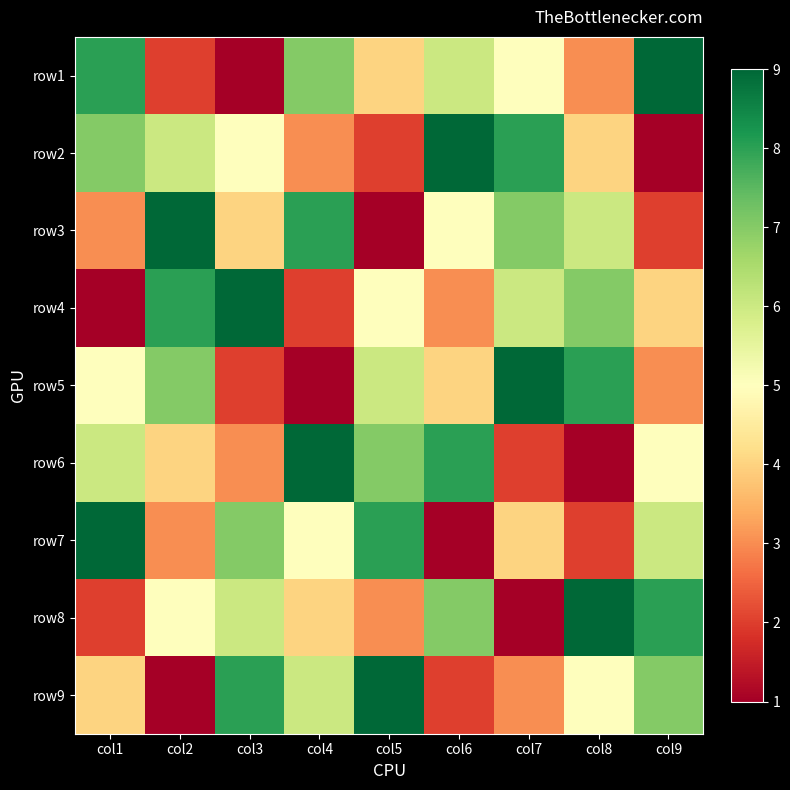

At which category is the sum across all series the highest?

col1